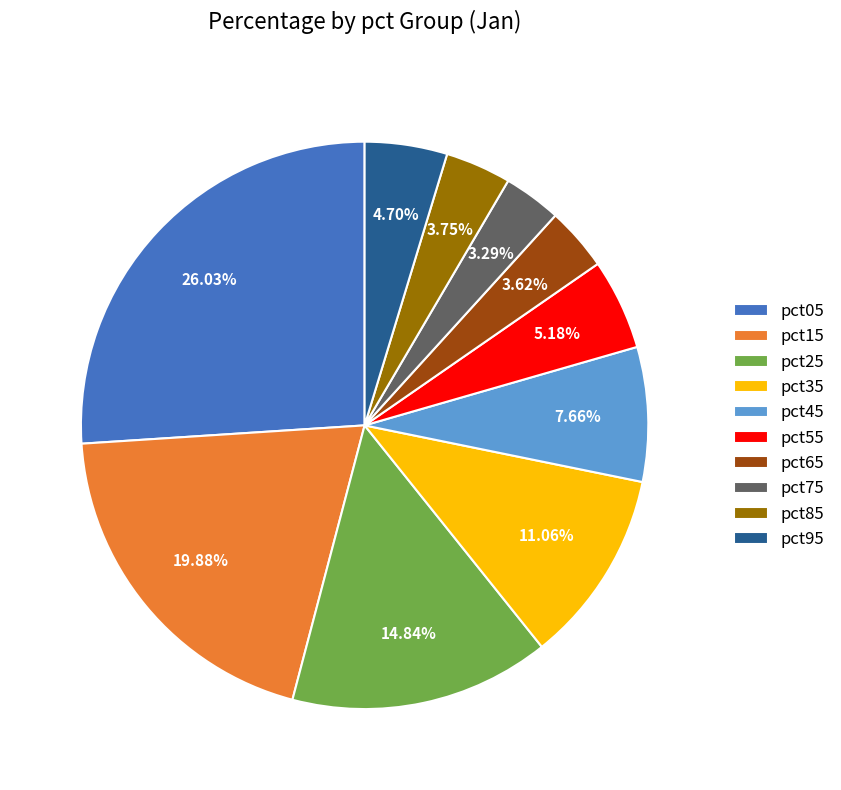

Is pct35 the majority of the pie?

No